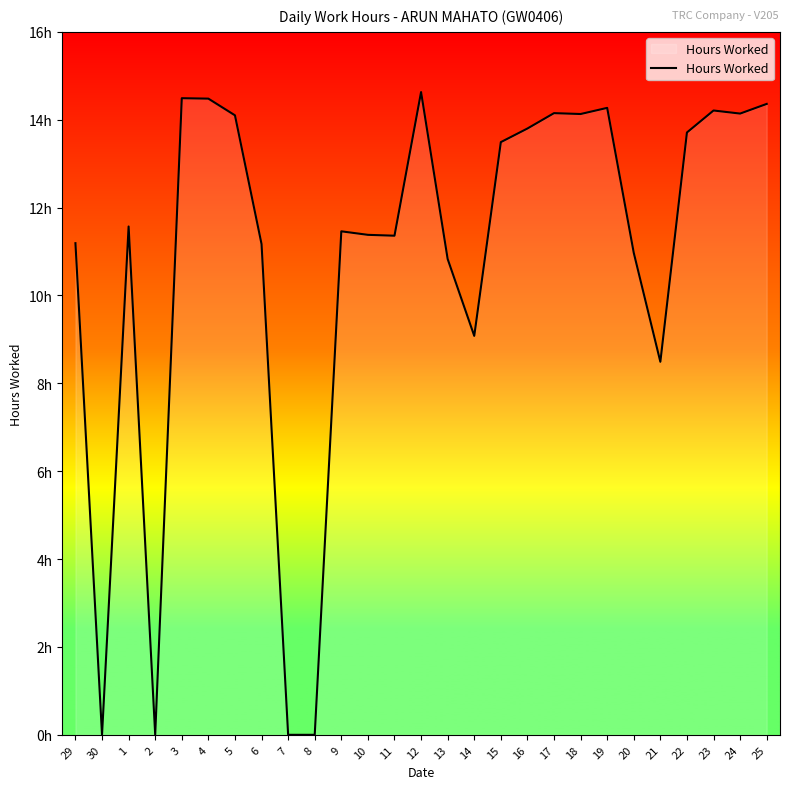

List the labels in order of value, largest first.

12, 3, 4, 25, 19, 23, 17, 24, 18, 5, 16, 22, 15, 1, 9, 10, 11, 29, 6, 20, 13, 14, 21, 30, 2, 7, 8